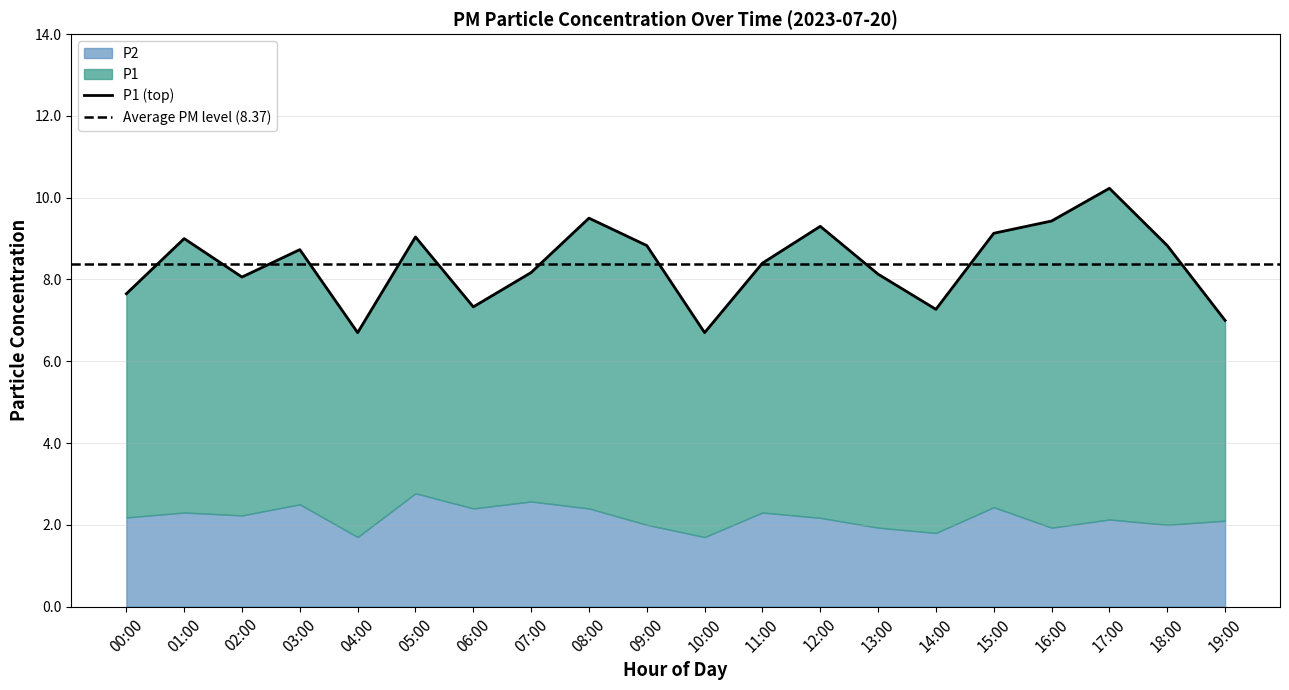

Rank the series by their maximum value, from lowest to highest.

P2, P1